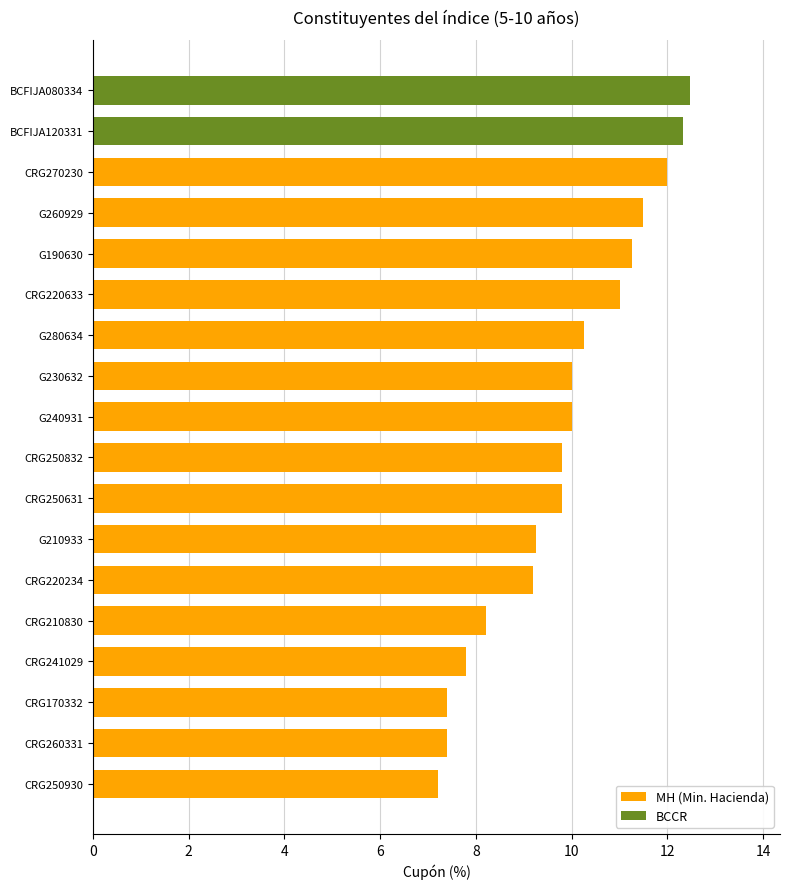

What is the sum of the values at BCFIJA120331 and CRG260331?

19.7